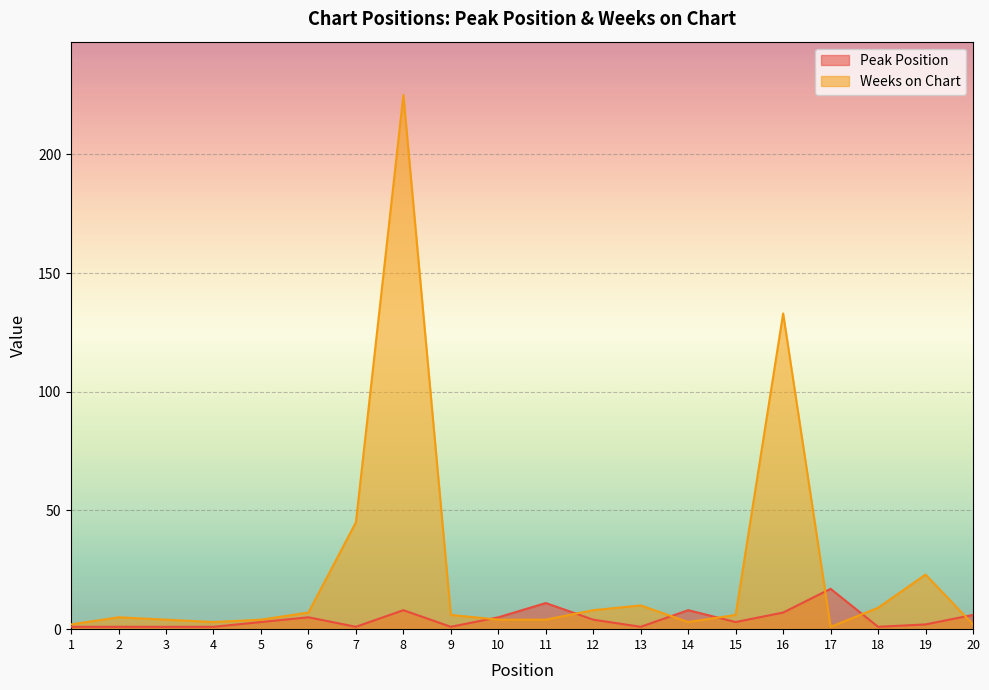

How many values in the Peak Position series exceed 3?

9